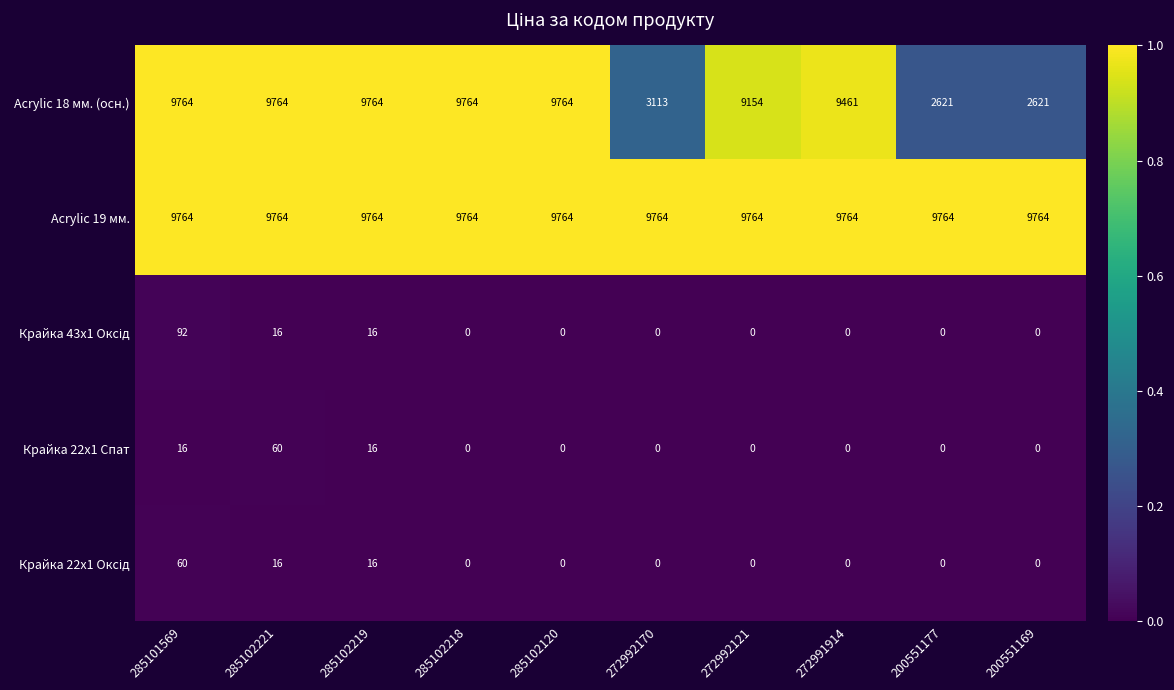

True or false: Крайка 22x1 Спат has a value of 0 at 285102218.

True